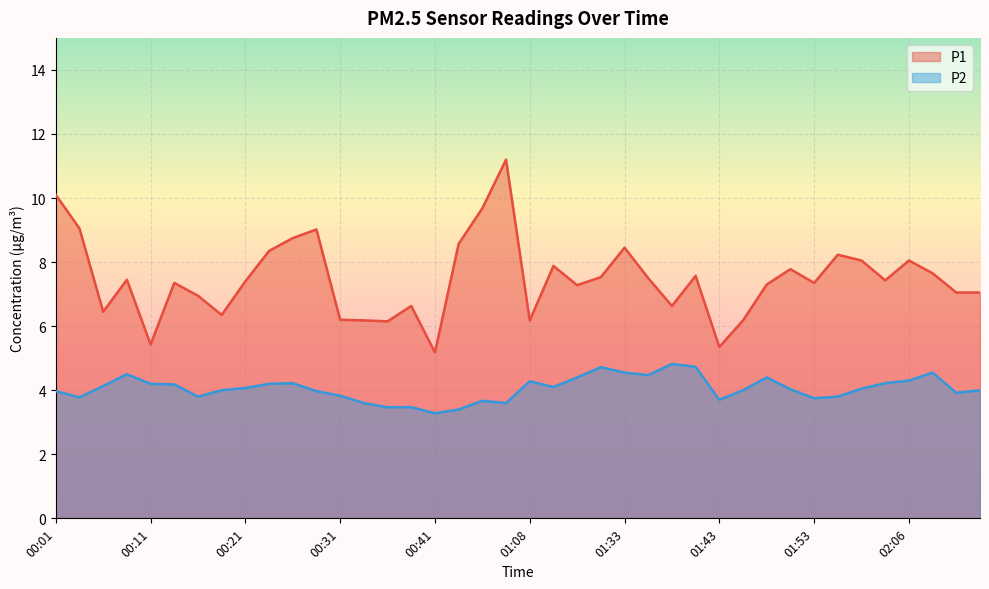

What is the difference between the highest and lowest values at 00:01?

6.1